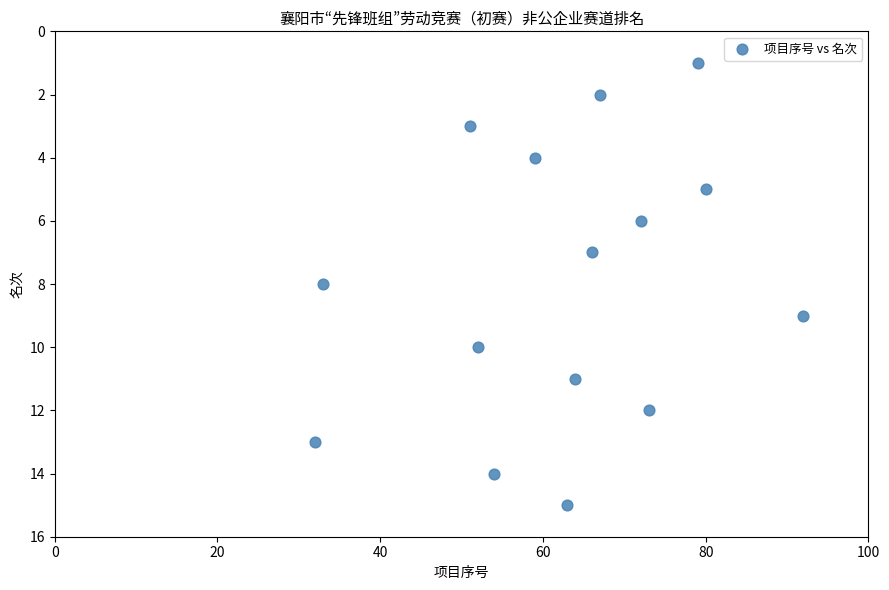

What is the range of X values (max minus min)?

60